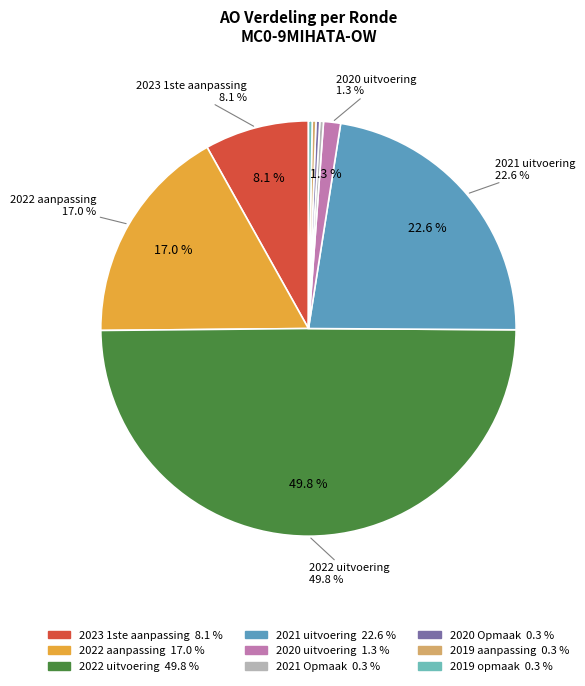

Is it true that 2021 Opmaak is 0% of the pie?

True